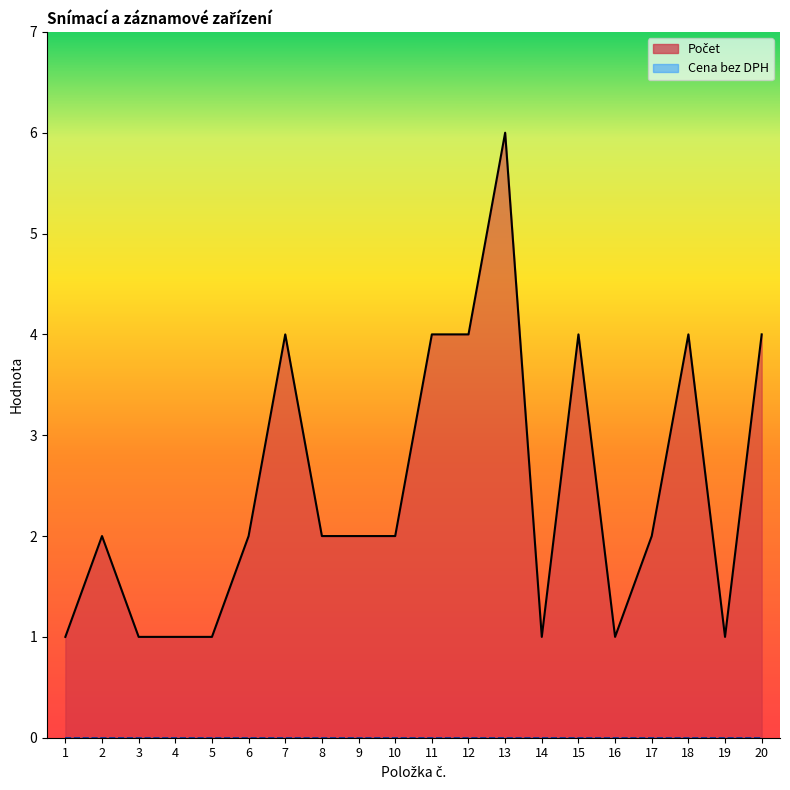

True or false: Cena bez DPH (line) and Počet (line) cross at least once.

False